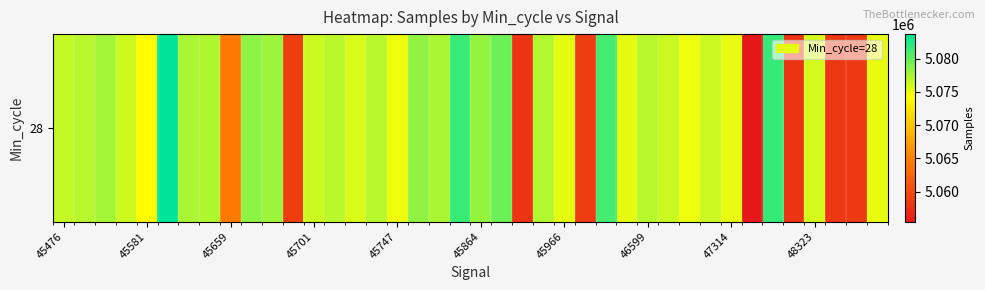

What is the average value?

5073586